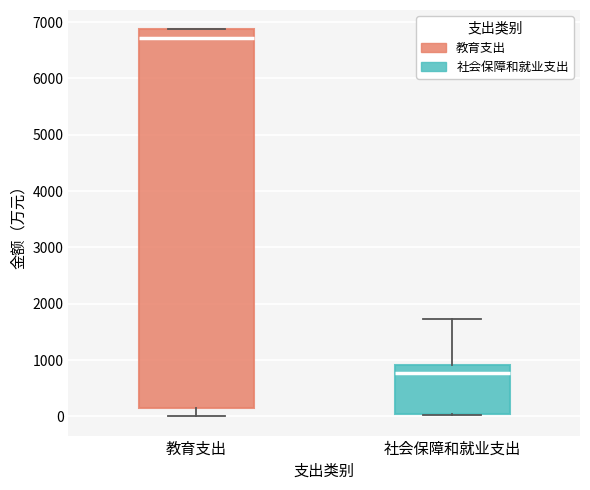

Where does the median line of the box for 社会保障和就业支出 sit on the y-axis? The values are not printed on the chart, so give them approximately, as read against the axis.

800